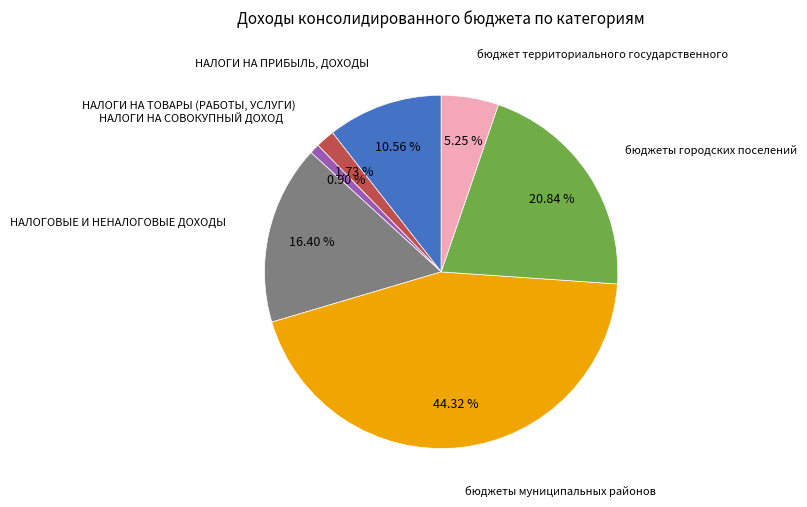

How many slices are in this pie chart?

7